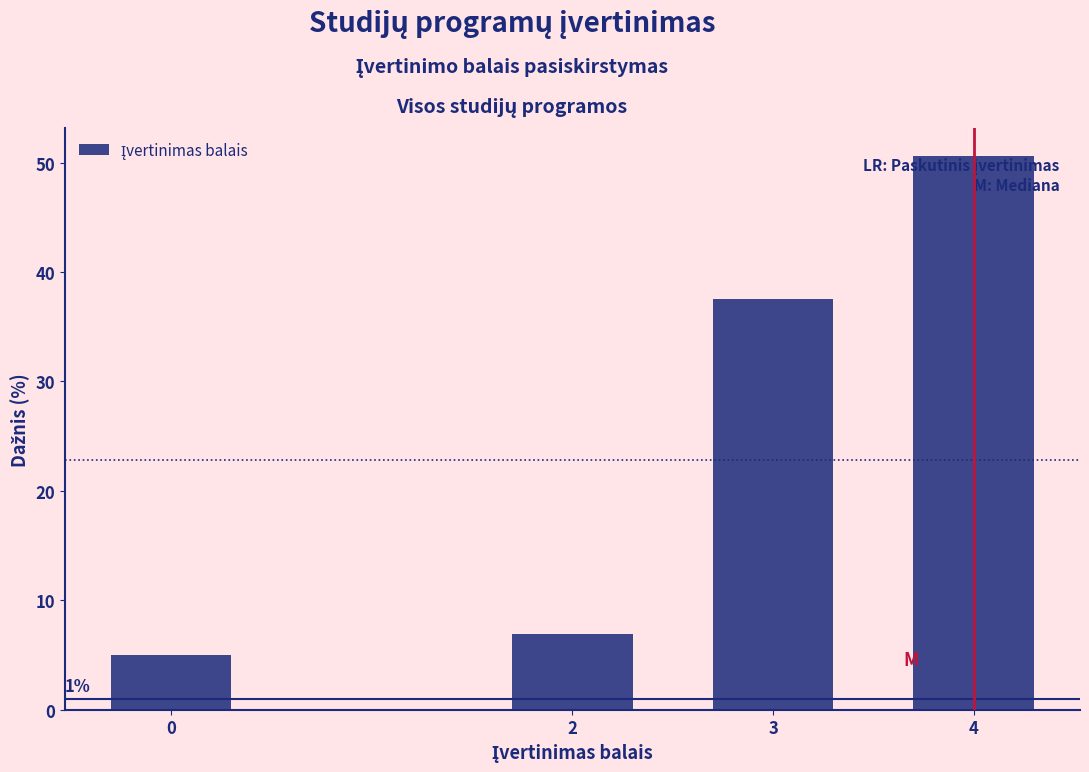

Reading left to right, transcribe all the data shown in this chart.

5.0	6.9	37.5	50.6